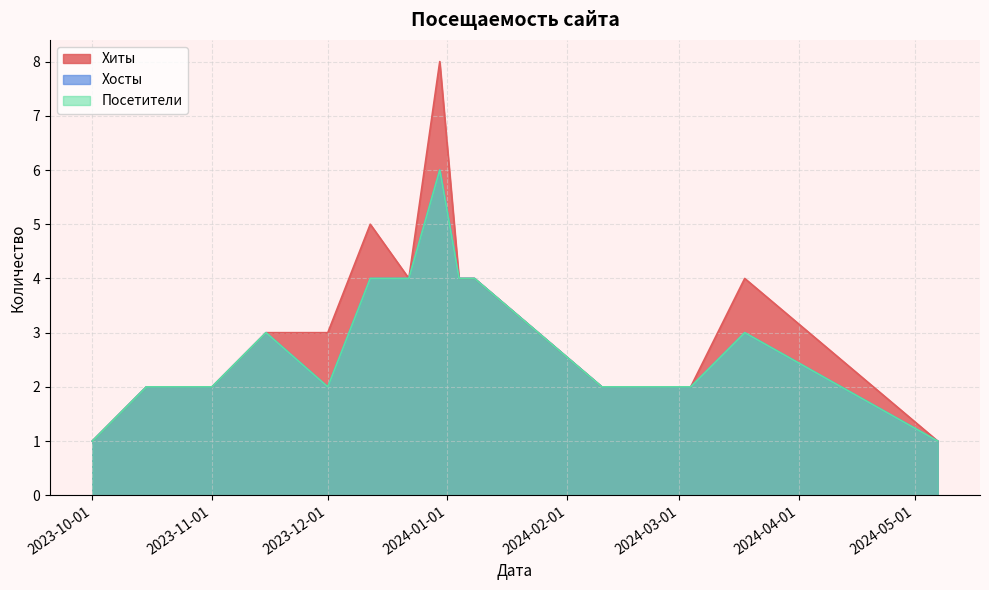

List the series in order of their peak value, highest first.

Хиты, Хосты, Посетители